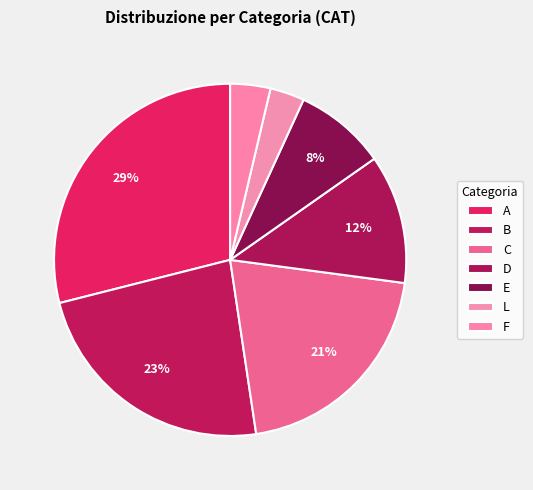

To the nearest percent, what portion does D represent?

12%